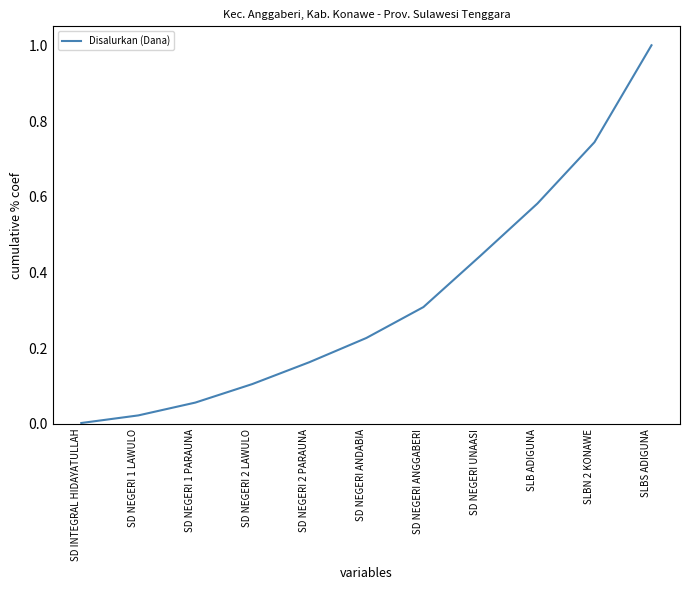

What position from the right is SLBS ADIGUNA?

1